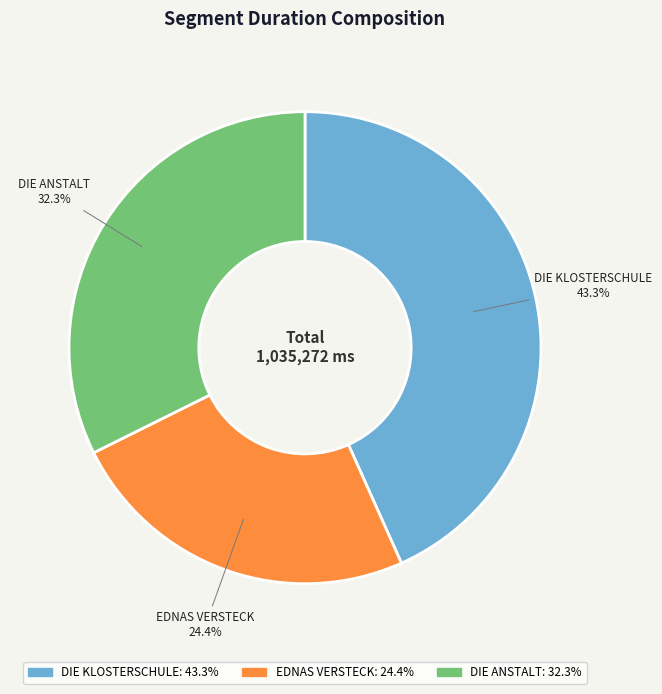

True or false: EDNAS VERSTECK accounts for 24% of the total.

True